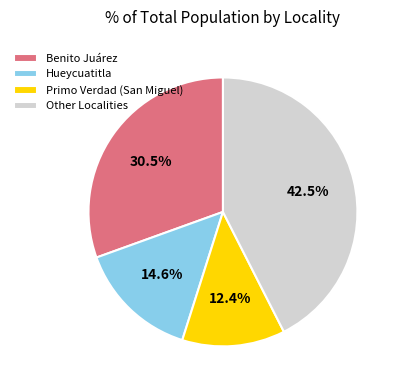

How many segments does this pie chart have?

4